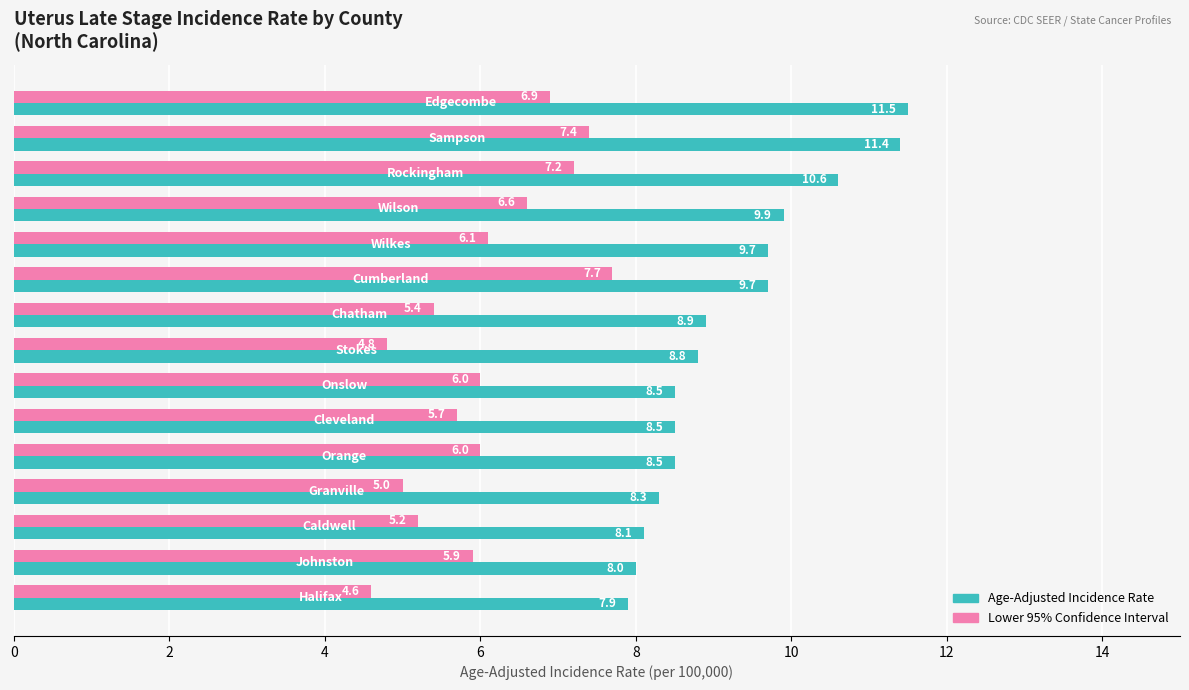

What is the greatest value displayed?

11.5